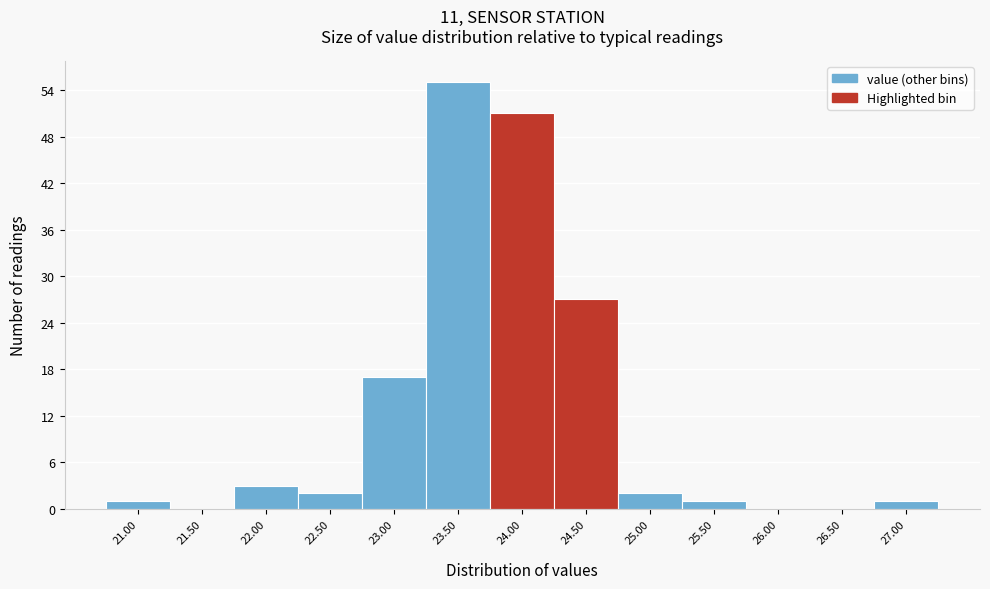

Reading right to left, extract all data points from this chart.

27.00=1	26.50=0	26.00=0	25.50=1	25.00=2	24.50=27	24.00=51	23.50=55	23.00=17	22.50=2	22.00=3	21.50=0	21.00=1